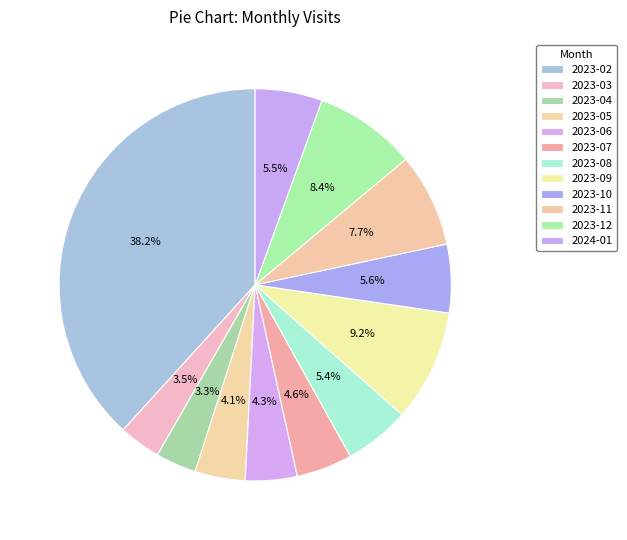

To the nearest percent, what portion does 2023-04 represent?

3%